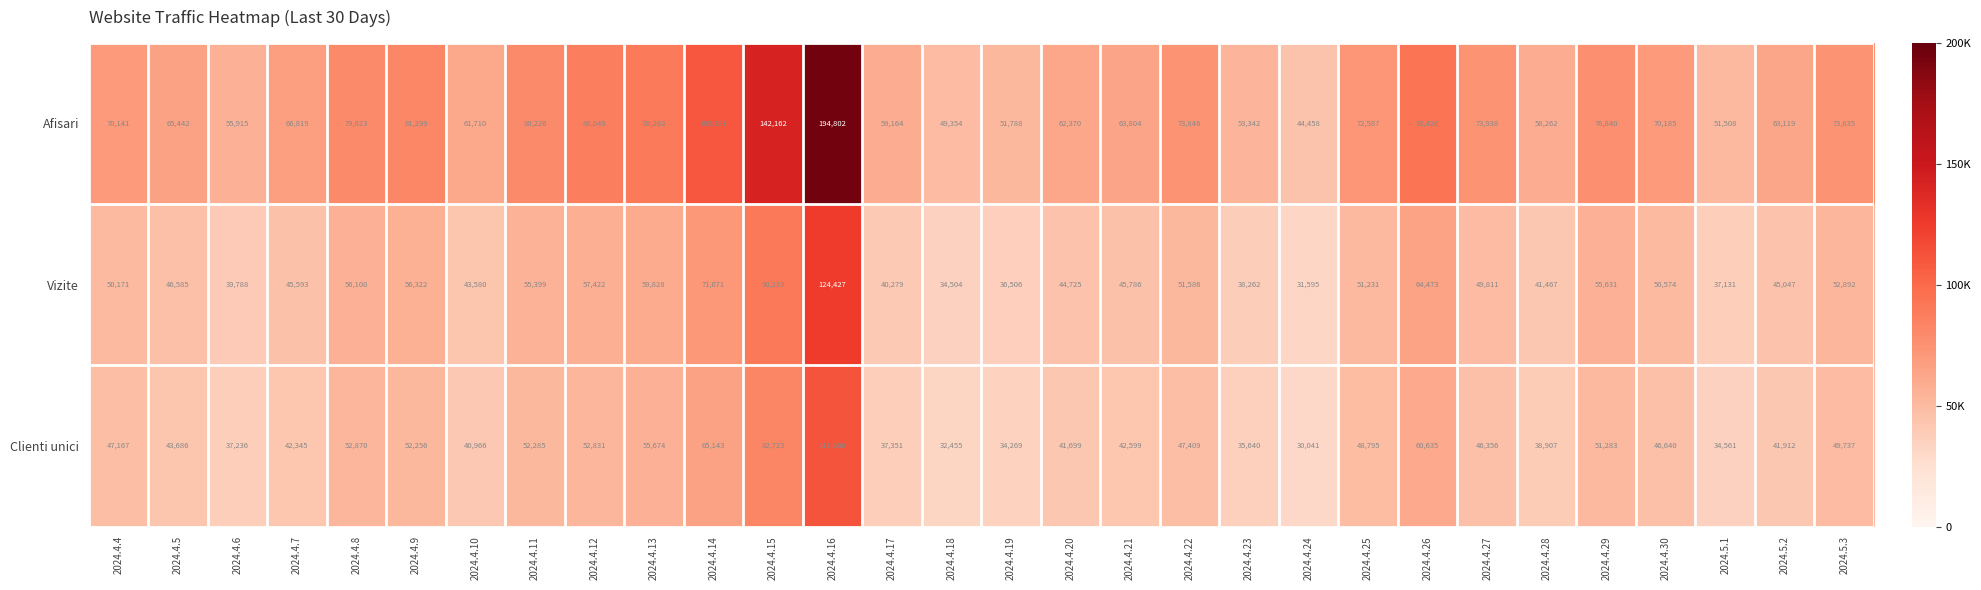

True or false: Afisari has a value of 80226 at 2024.4.11.

True